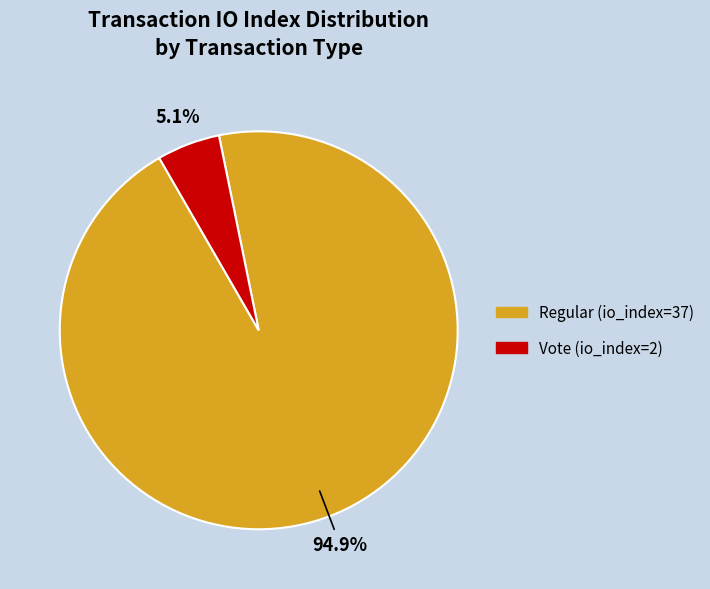

Does Vote (io_index=2) account for over 50% of the chart?

No